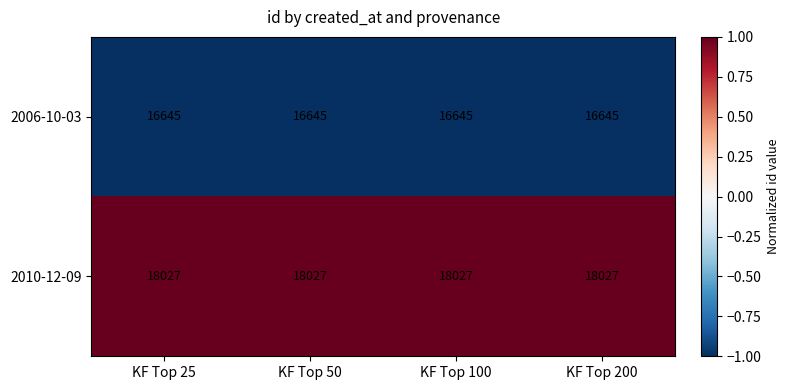

Rank the series by their average value, from highest to lowest.

2010-12-09, 2006-10-03